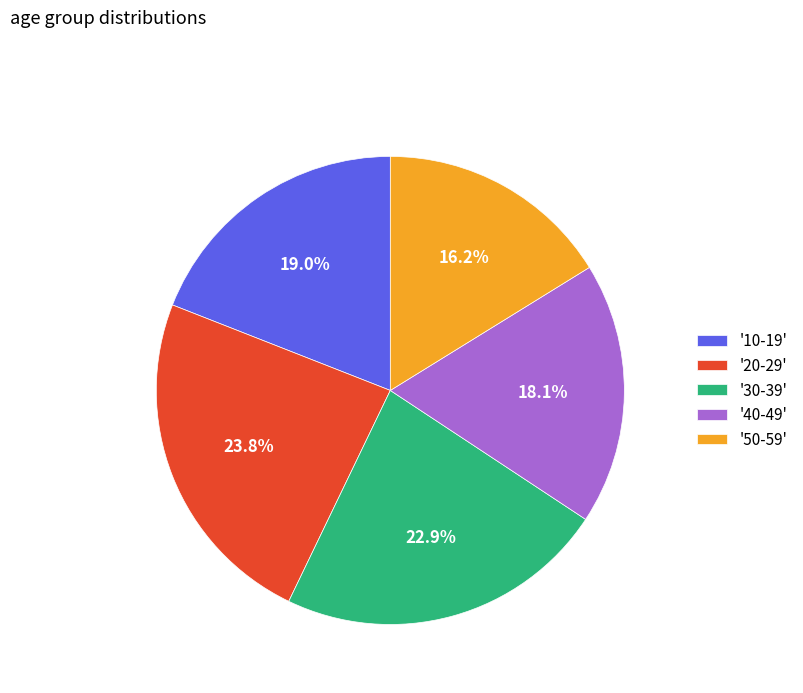

Is there a majority slice in this chart?

No